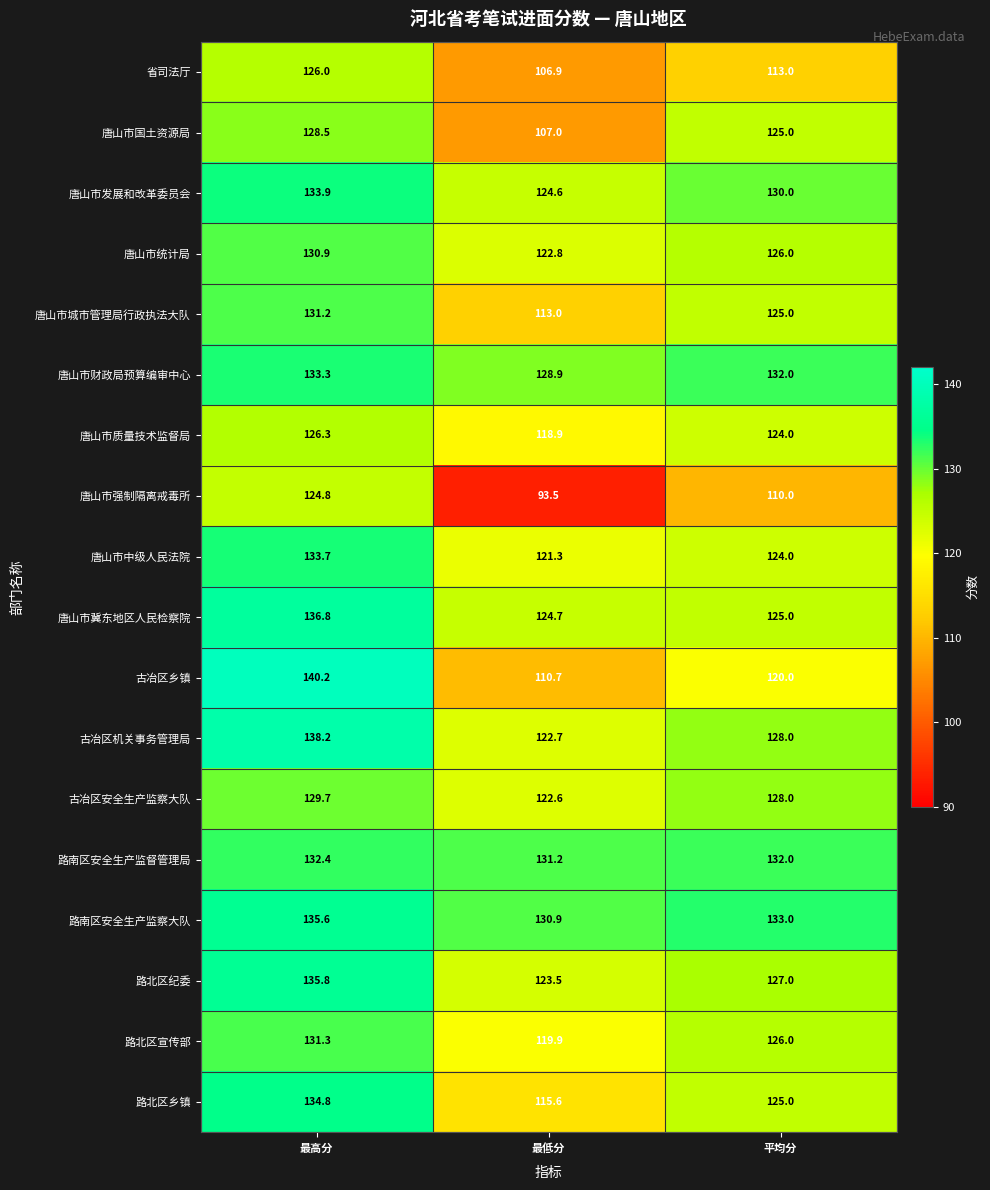

What is the sum of the 路北区乡镇 values at 平均分 and 最高分?

259.8